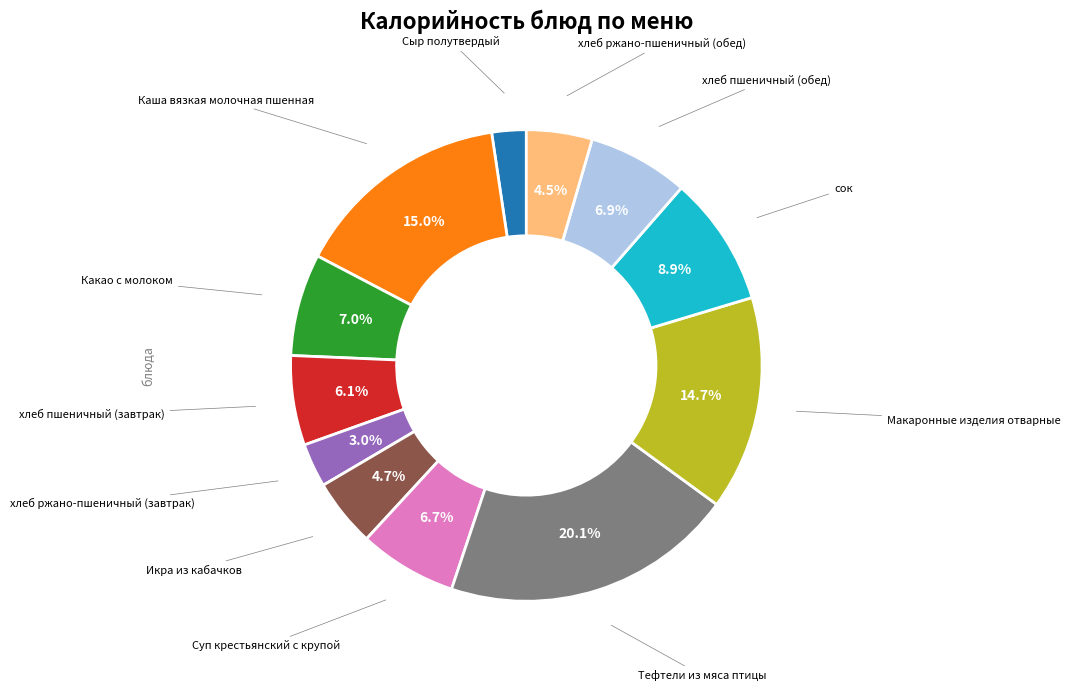

How many segments does this pie chart have?

12